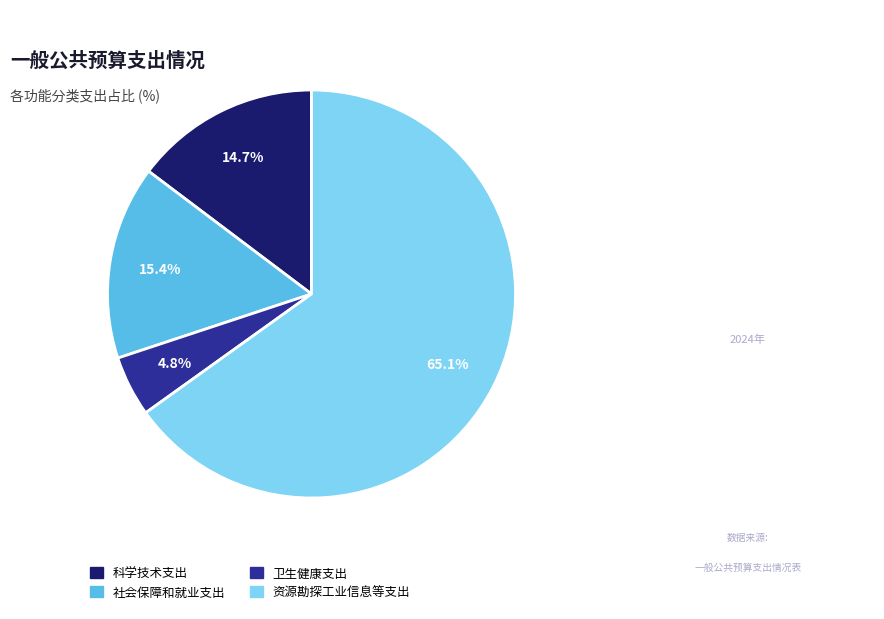

Combined, do 资源勘探工业信息等支出 and 卫生健康支出 account for over 50%?

Yes